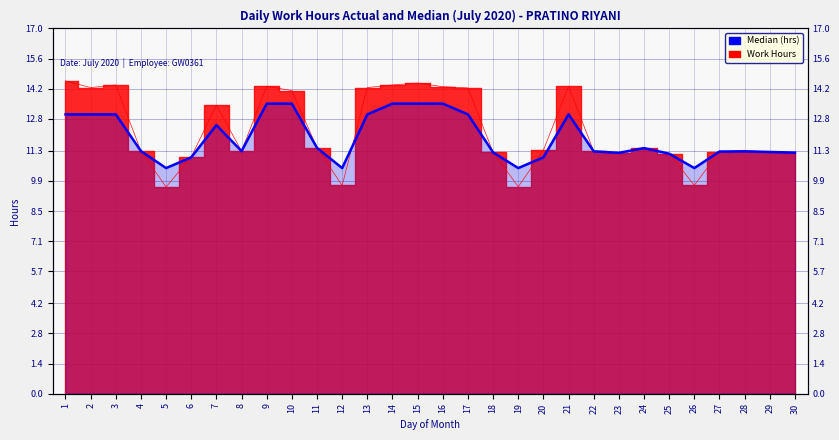

True or false: there are more than 0 points higher than both neighbors.

True